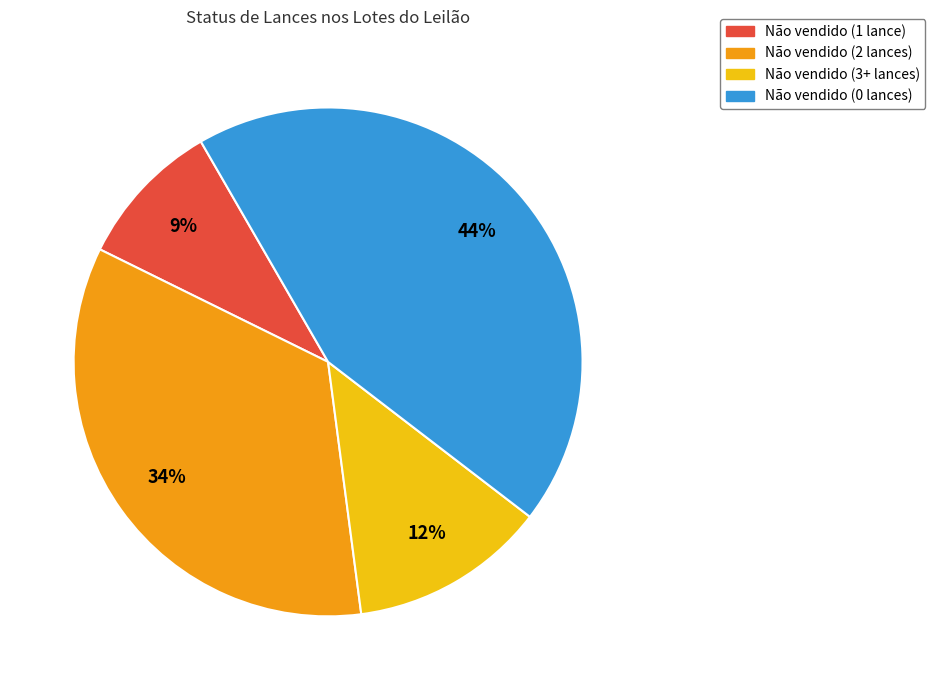

Count the number of slices in the pie.

4